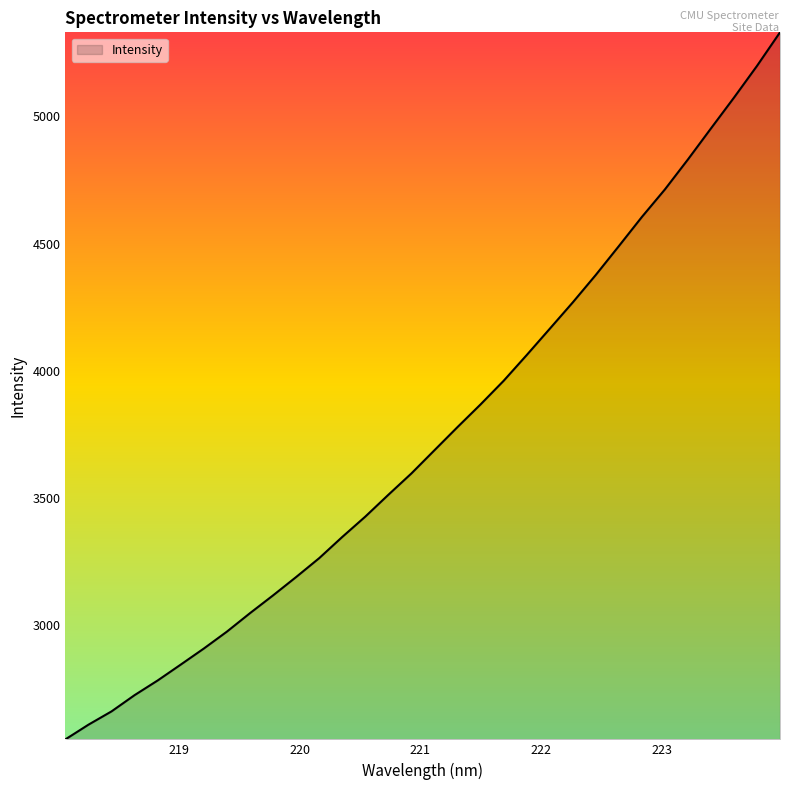

What is the difference between the maximum and minimum values?

2778.9